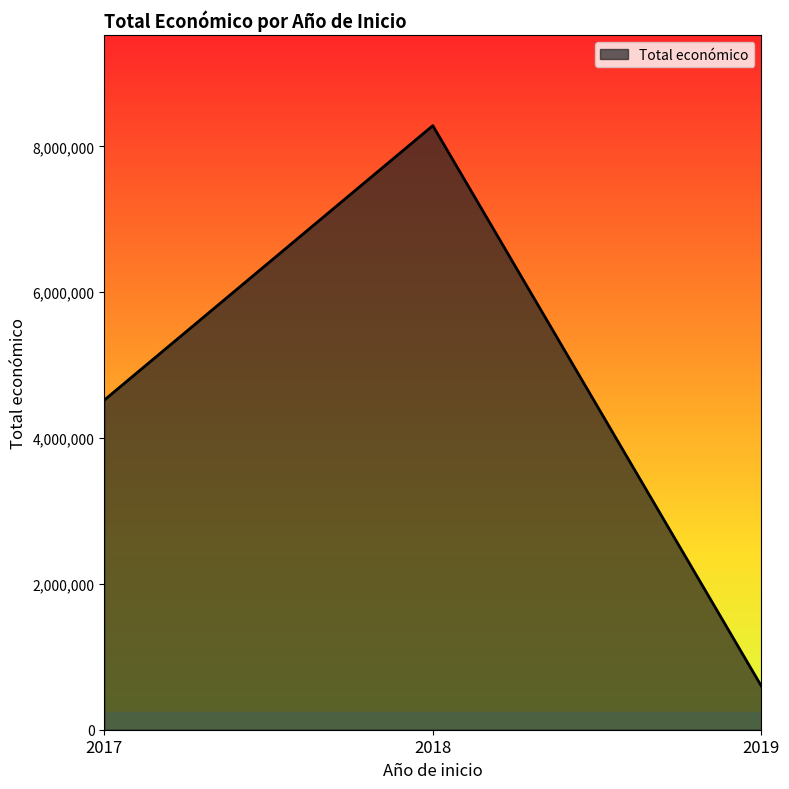

Is it true that the value at 2019 is 597896?

True